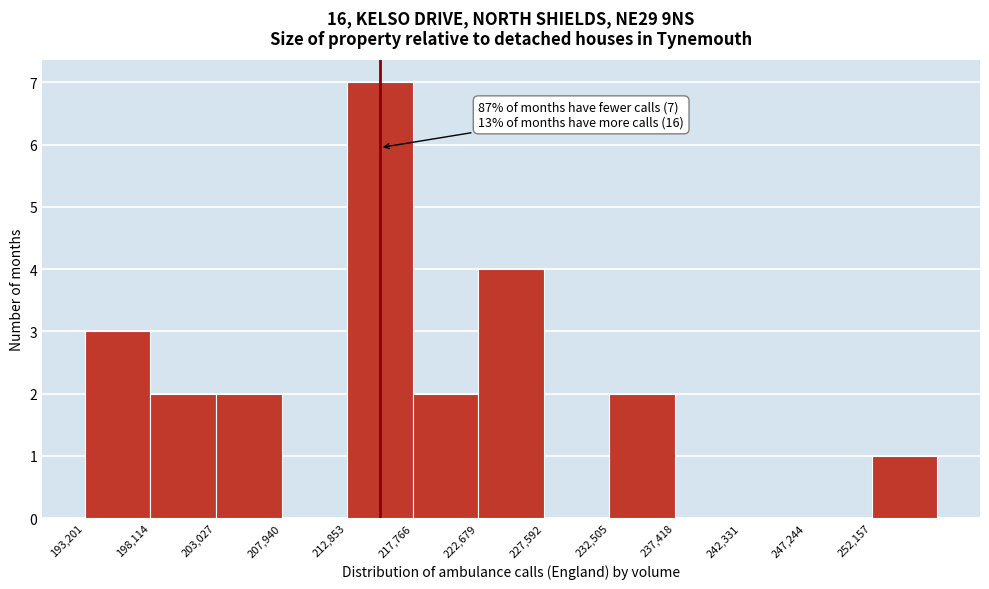

Which range on the x-axis has the tallest bar?

213000 to 218000